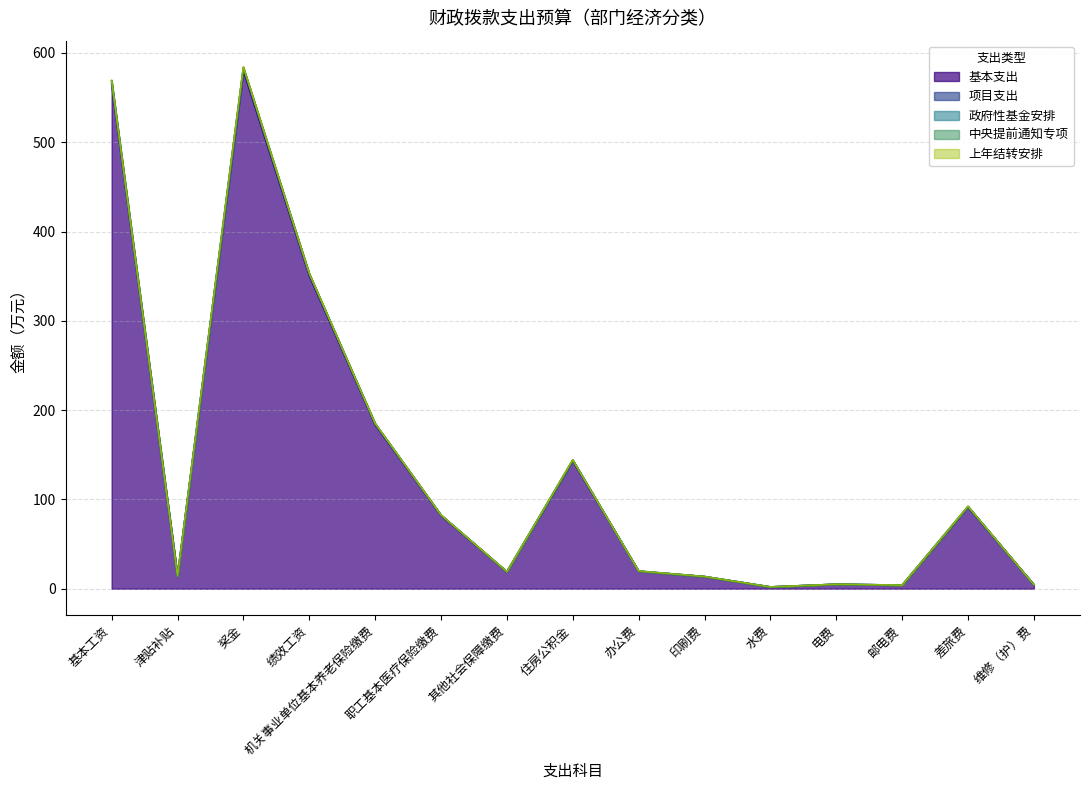

What is the sum of the 省级当年财政拨款合计 values at 绩效工资 and 印刷费?

366.3